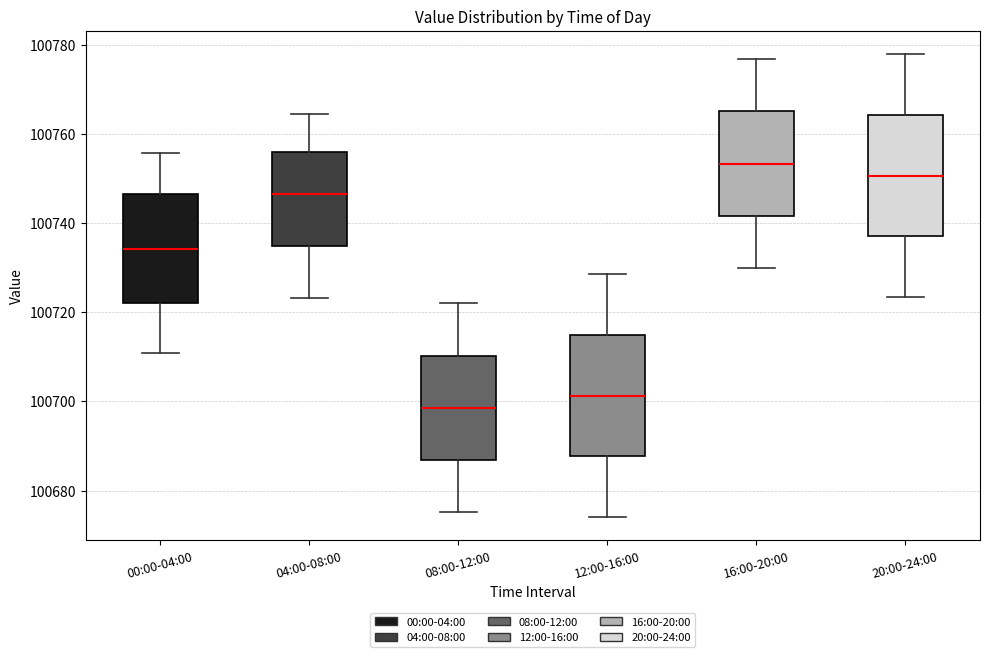

Reading left to right, read every box against the y-axis: the position of its median line, the range the box covers, and the ends of its whiskers. The values are not printed on the chart, so give them approximately, as read against the axis.

00:00-04:00: median 100734, box 100722 to 100746, whiskers 100710 to 100756
04:00-08:00: median 100746, box 100734 to 100756, whiskers 100724 to 100764
08:00-12:00: median 100698, box 100686 to 100710, whiskers 100676 to 100722
12:00-16:00: median 100702, box 100688 to 100714, whiskers 100674 to 100728
16:00-20:00: median 100754, box 100742 to 100766, whiskers 100730 to 100776
20:00-24:00: median 100750, box 100738 to 100764, whiskers 100724 to 100778